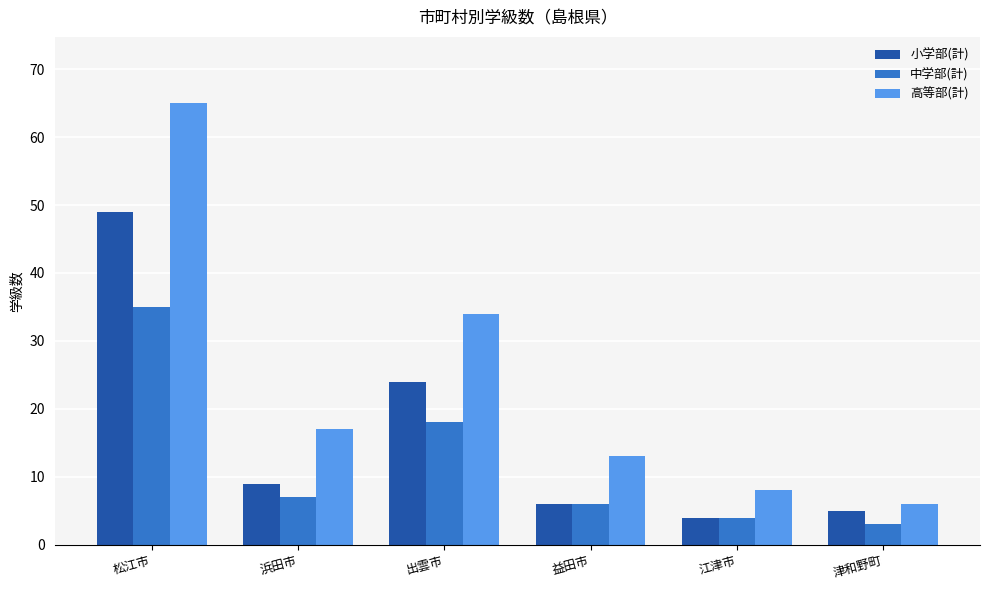

List the series in order of their overall mean, highest first.

高等部(計), 小学部(計), 中学部(計)